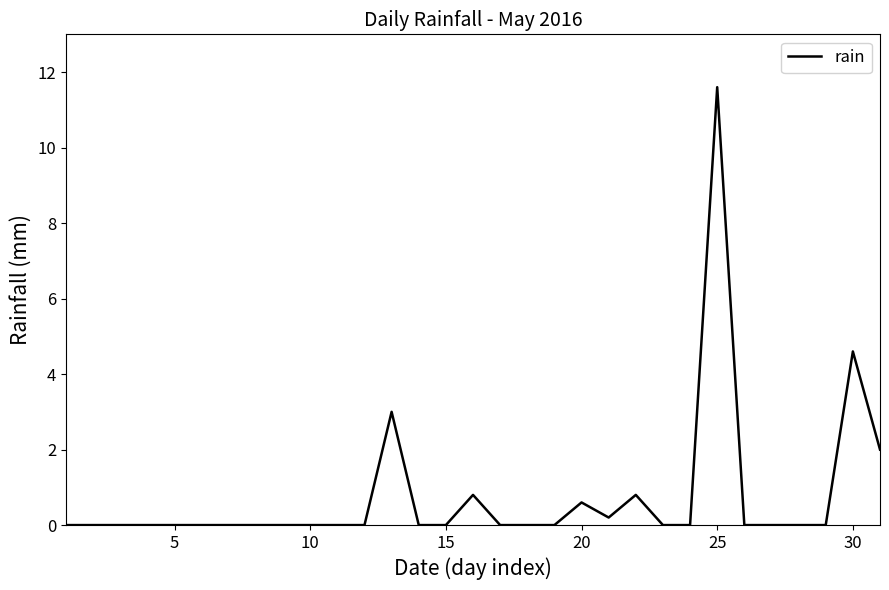

What is the maximum value shown in the chart?

11.6